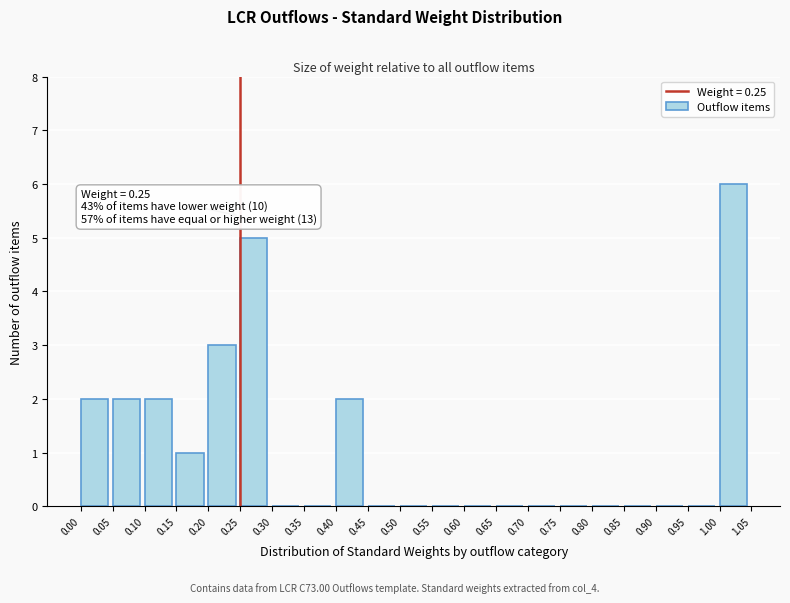

Over which range of the x-axis is the bar tallest?

1.00 to 1.05